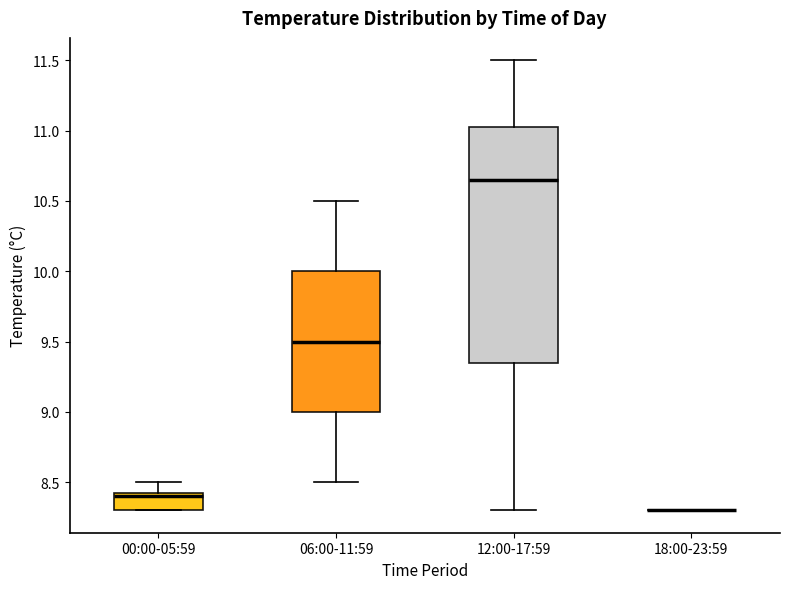

Which box is the tallest, from its lower edge to its upper edge?

12:00-17:59